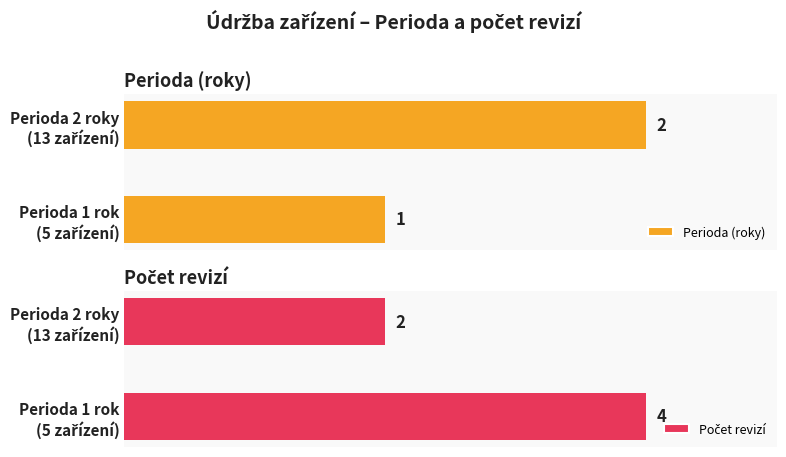

Is the value of Perioda (roky) at Perioda 2 roky (13 zařízení) greater than the value of Počet revizí at Perioda 2 roky (13 zařízení)?

No